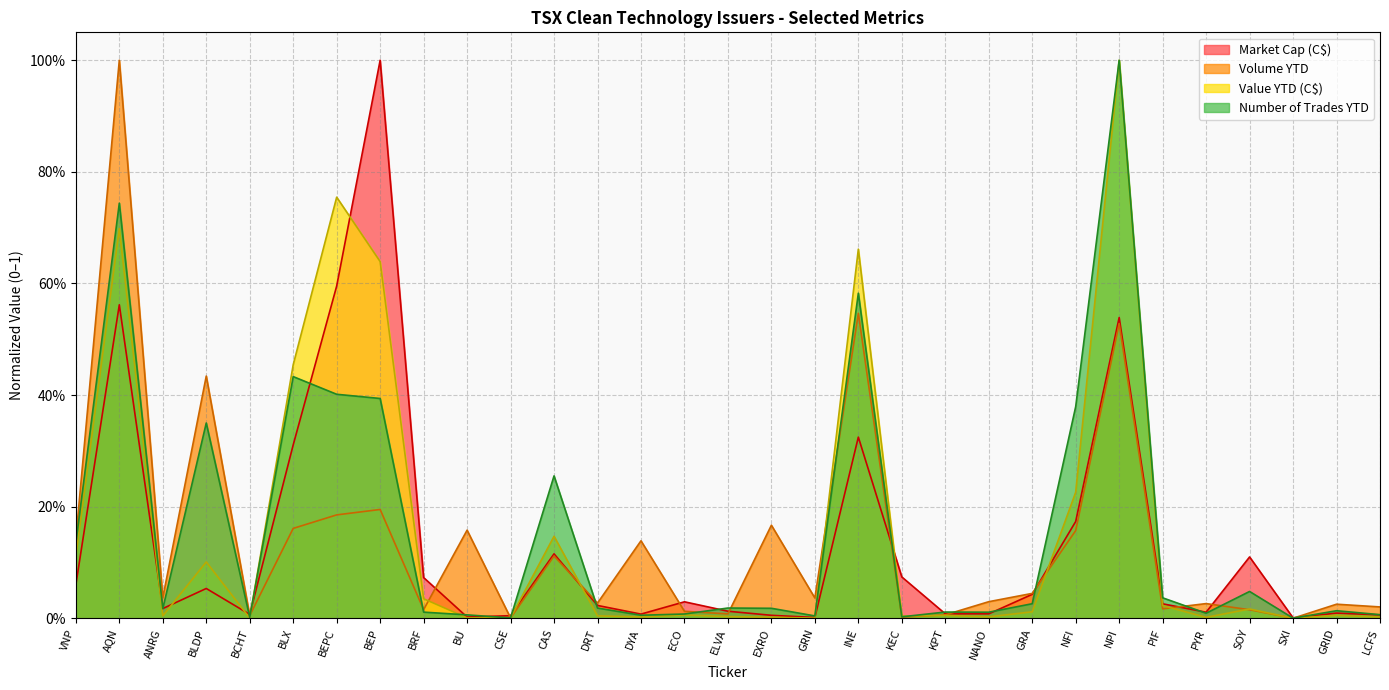

The value of Volume YTD at INE is 0.5. True or false?

True